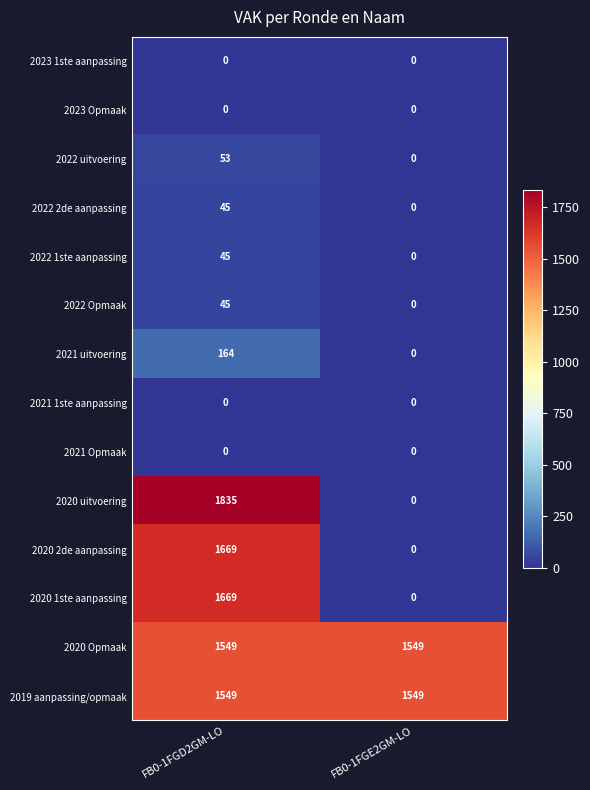

The value of 2021 uitvoering at FB0-1FGE2GM-LO is -85. True or false?

False